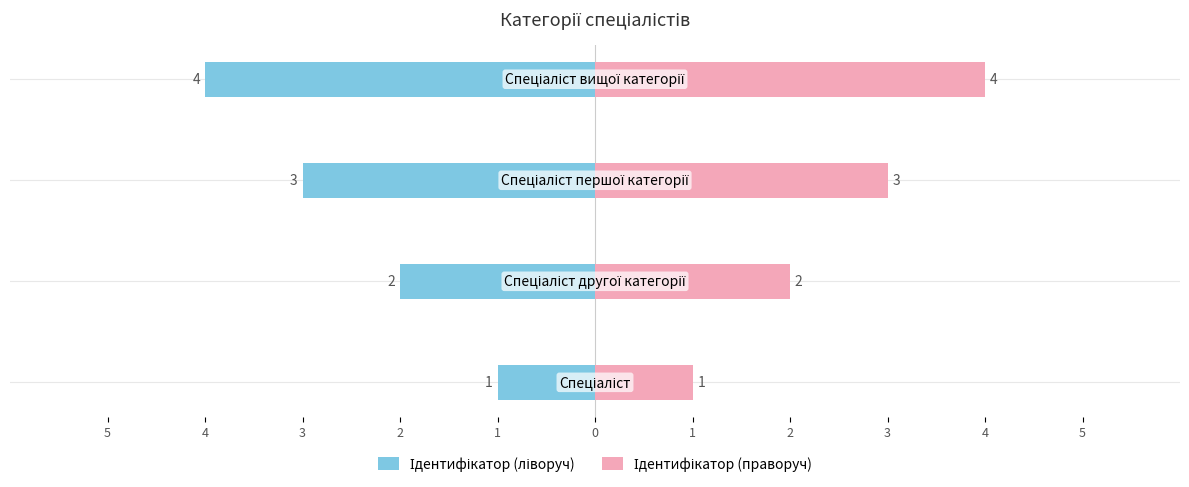

At how many categories does at least one series exceed -3?

4